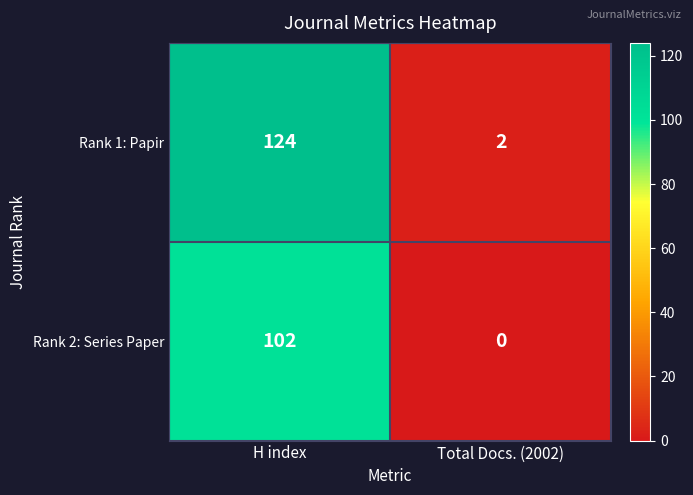

What is the difference between the Rank 2: Series Paper values at Total Docs. (2002) and H index?

102